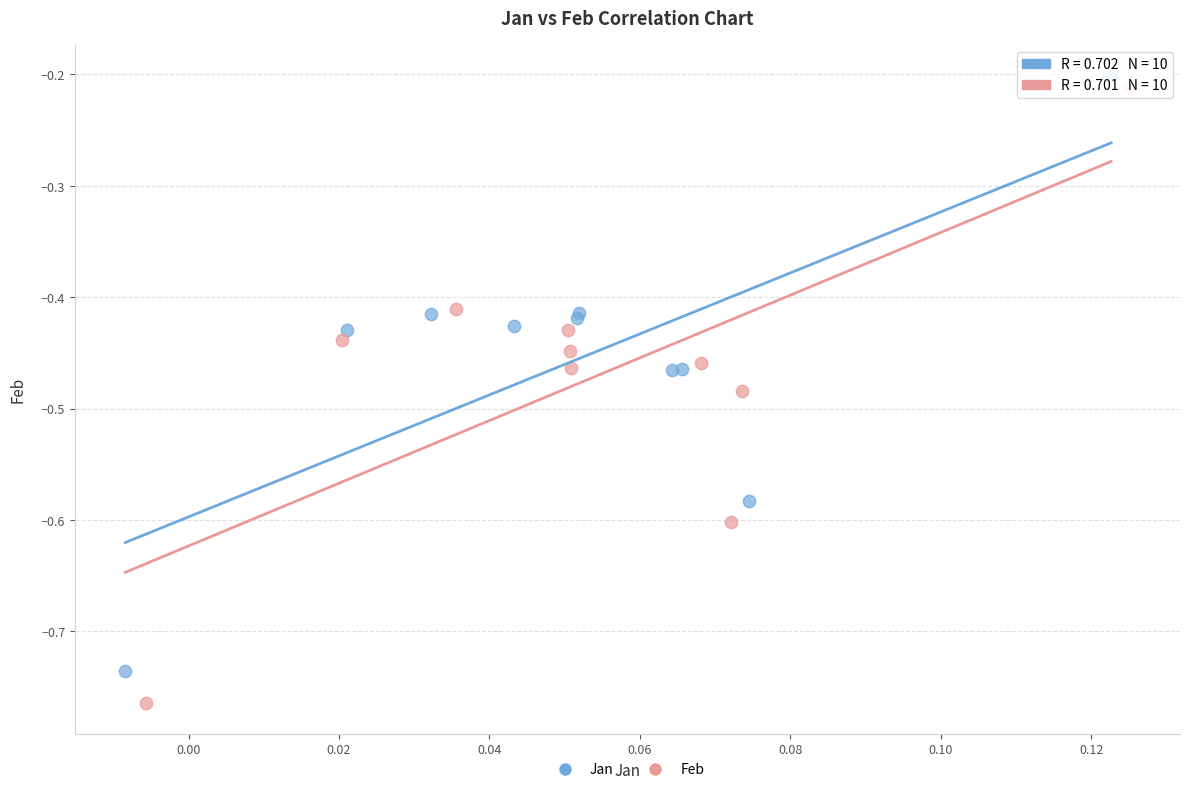

Which series has the largest Y range (max minus min)?

Feb